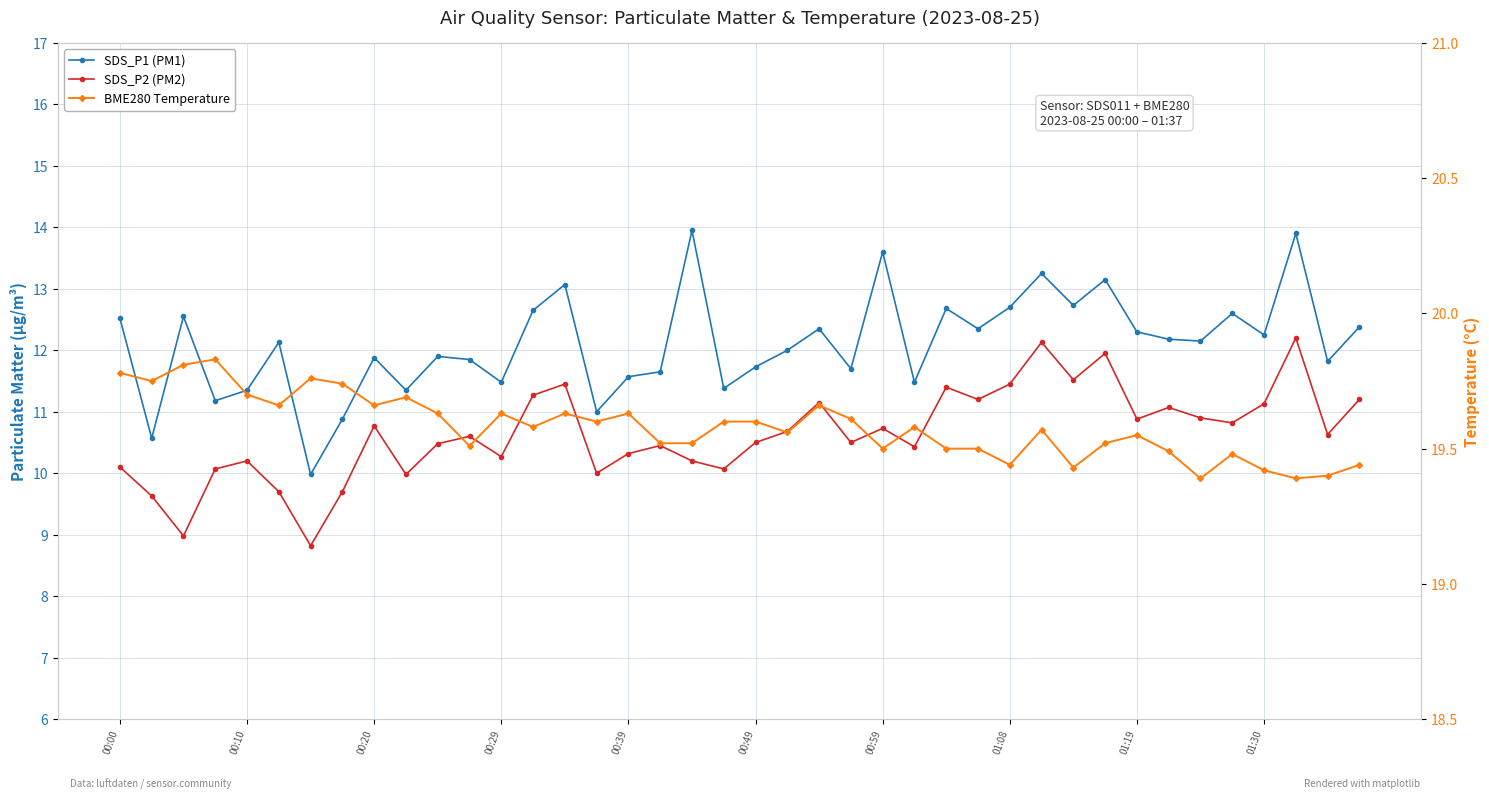

Rank the series by their maximum value, from lowest to highest.

SDS_P2 (PM2), SDS_P1 (PM1), BME280 Temperature